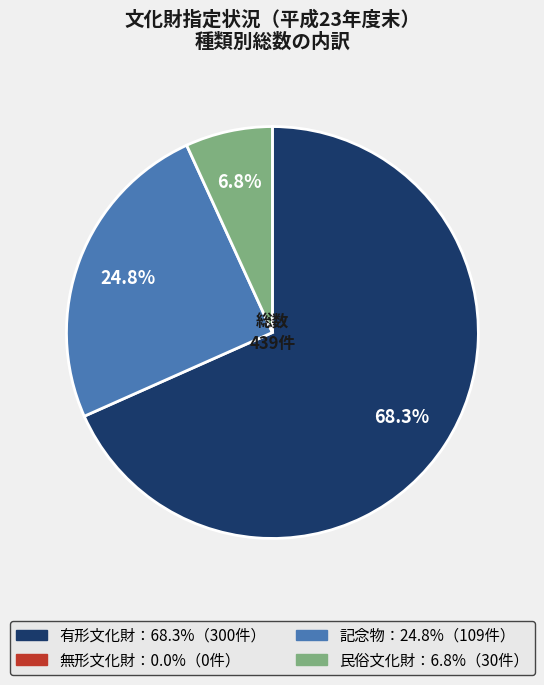

Is there a majority slice in this chart?

Yes